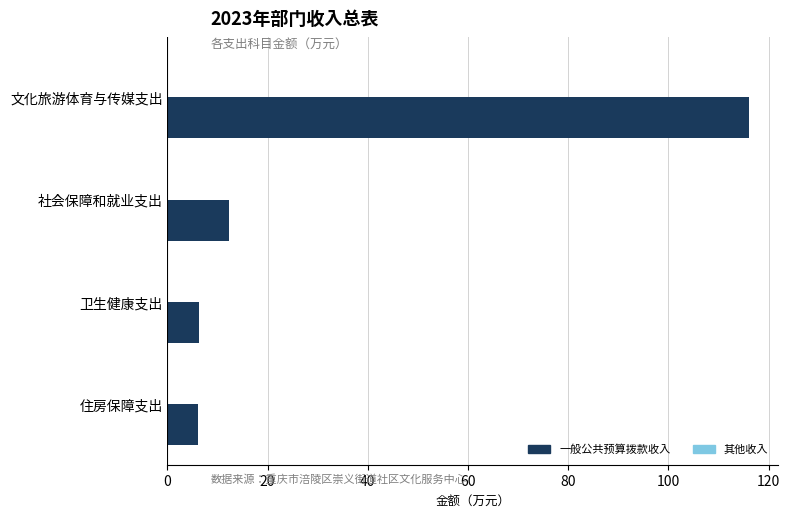

True or false: the data shows 62.3 at 文化旅游体育与传媒支出.

False